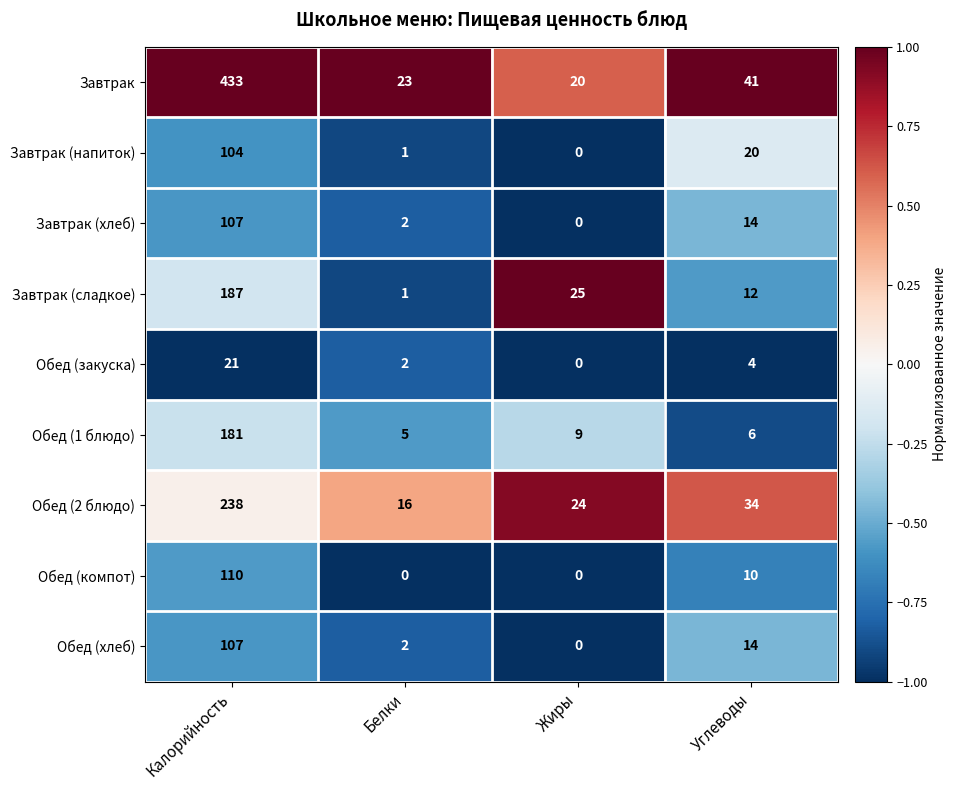

What is the difference between the Обед (хлеб) values at Калорийность and Углеводы?

93